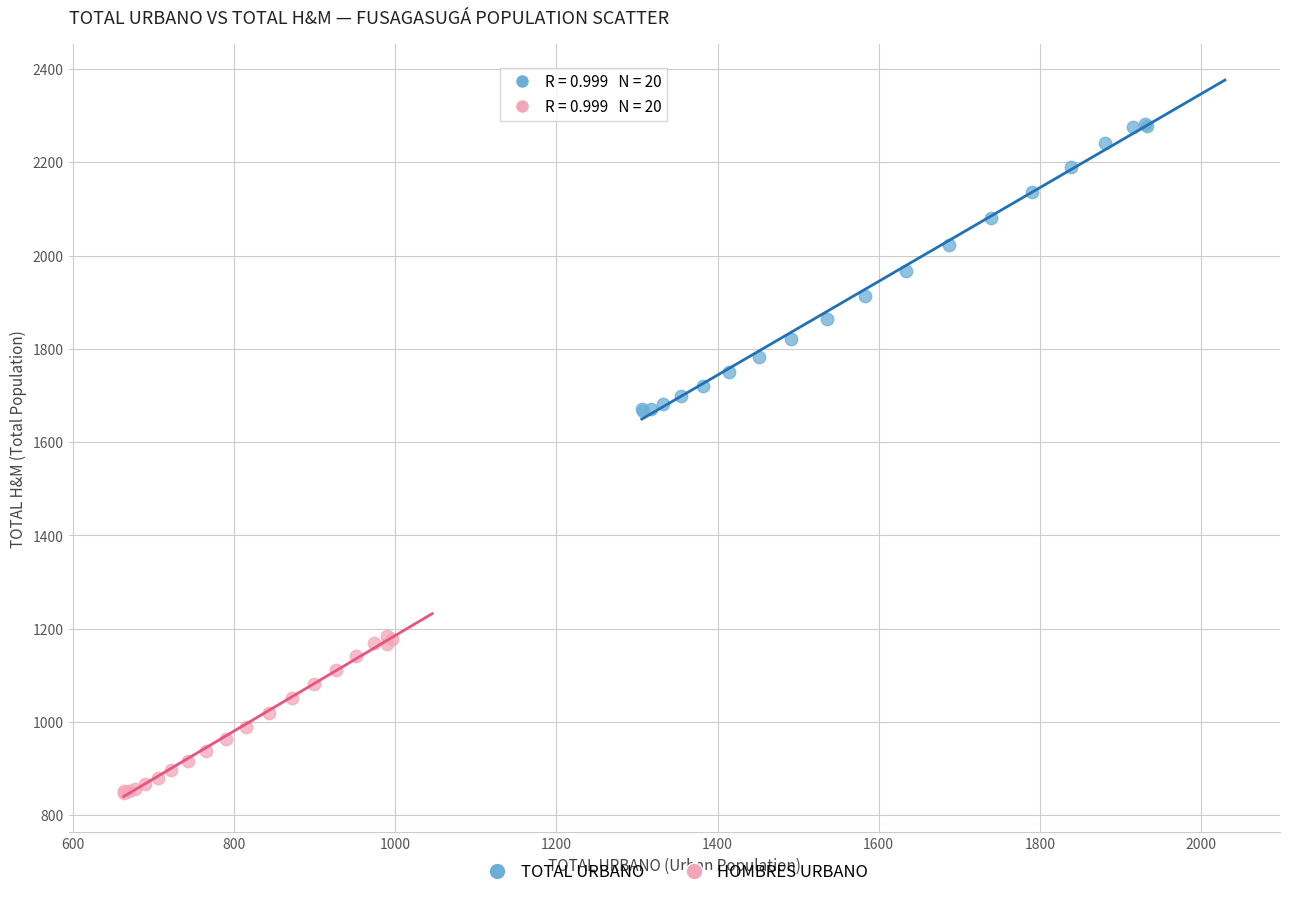

Which series has the widest spread of Y values?

TOTAL URBANO